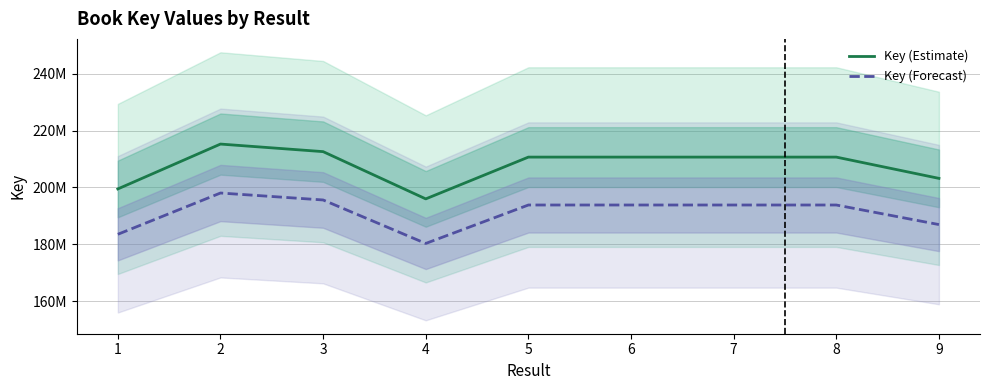

List the series in order of their overall mean, lowest first.

Key (Forecast), Key (Estimate)